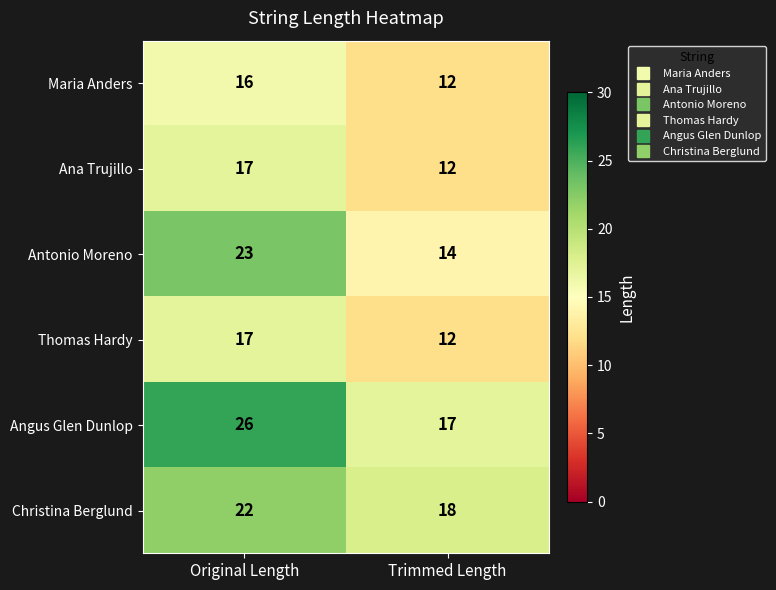

What is the spread (max minus min) of values at Trimmed Length?

6